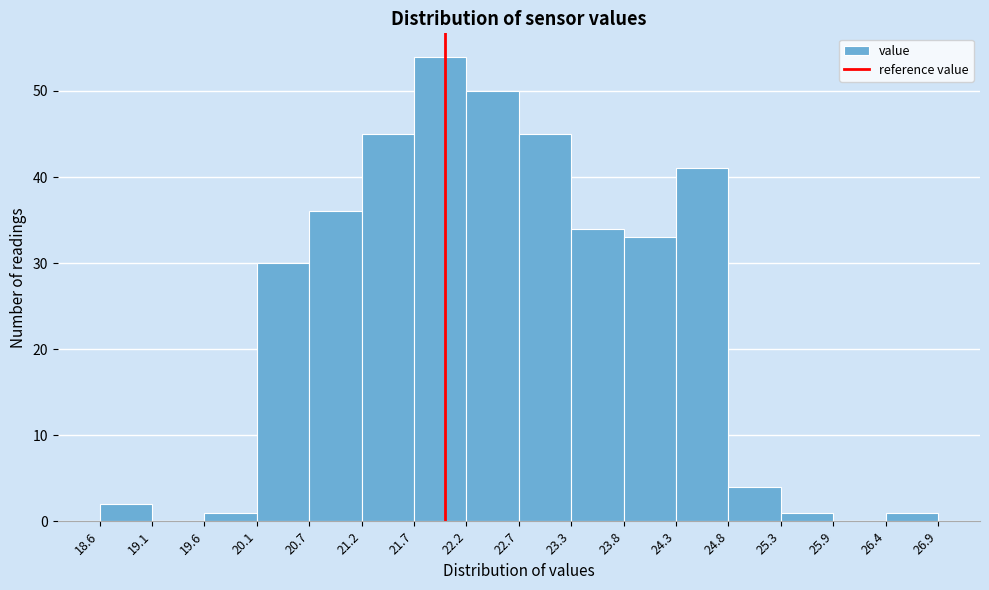

Reading left to right, transcribe this chart: for each bar, give the range it covers on the x-axis and its height. The values are not printed on the chart, so give them approximately, as read against the axis.

18.6 to 19.1: 2
19.1 to 19.6: 0
19.6 to 20.1: 1
20.1 to 20.7: 30
20.7 to 21.2: 36
21.2 to 21.7: 45
21.7 to 22.2: 54
22.2 to 22.7: 50
22.7 to 23.3: 45
23.3 to 23.8: 34
23.8 to 24.3: 33
24.3 to 24.8: 41
24.8 to 25.3: 4
25.3 to 25.9: 1
25.9 to 26.4: 0
26.4 to 26.9: 1